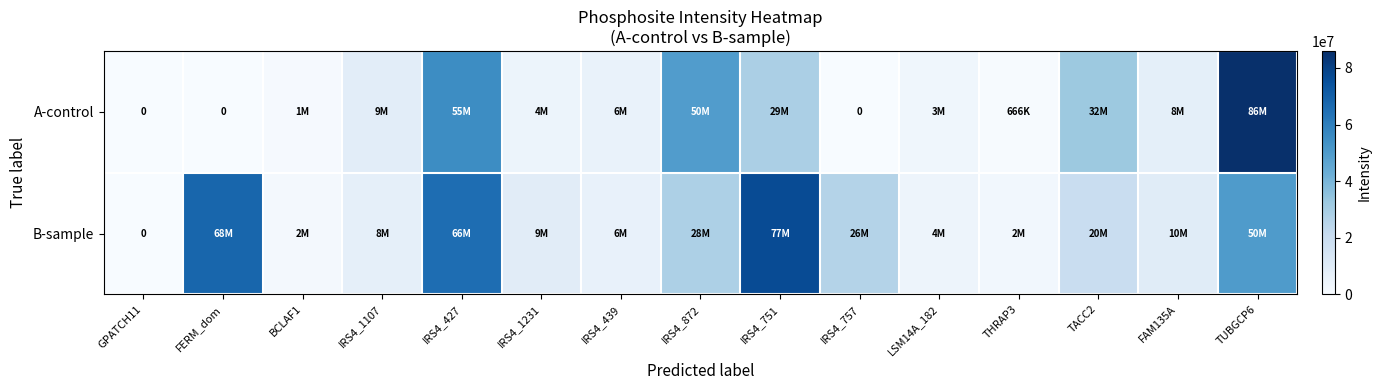

What is the sum of the B-sample values at IRS4_1107 and IRS4_751?

84138600